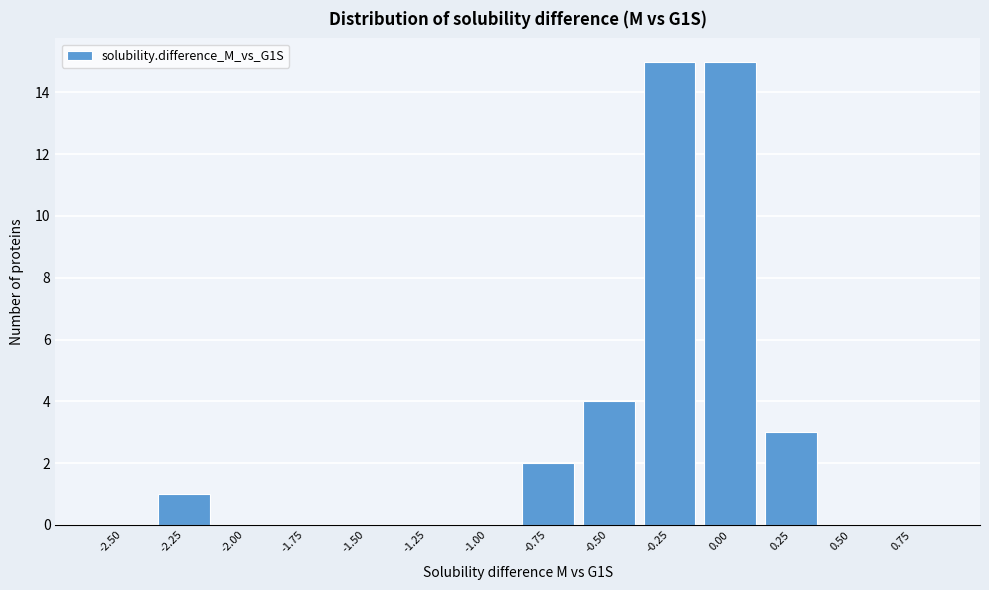

Reading left to right, what are all the values shown in this chart?

-2.50=0	-2.25=1	-2.00=0	-1.75=0	-1.50=0	-1.25=0	-1.00=0	-0.75=2	-0.50=4	-0.25=15	0.00=15	0.25=3	0.50=0	0.75=0